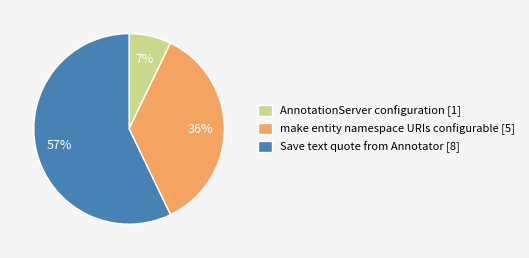

To the nearest percent, what is the difference between the largest and smallest slice percentages?

50%